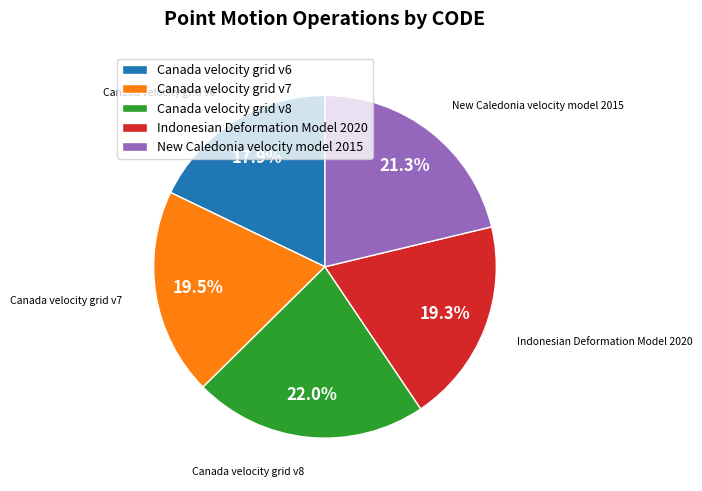

Does Indonesian Deformation Model 2020 represent more than half of the total?

No